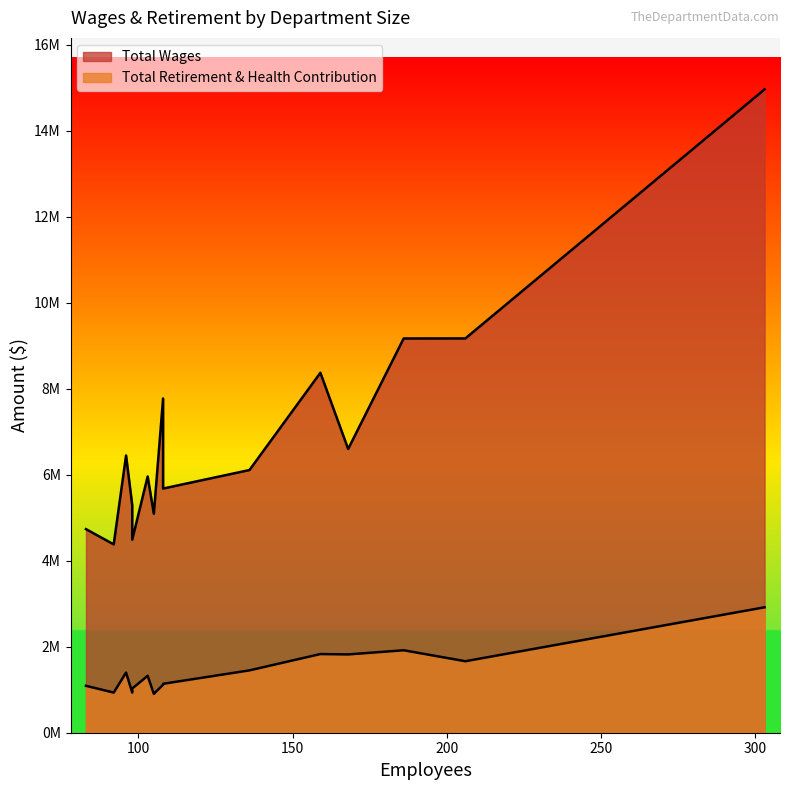

Which series has the largest range (max minus min)?

Total Wages